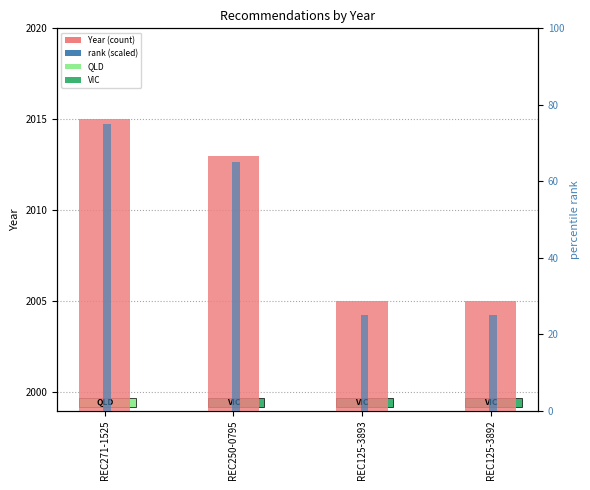

How many Year values are between 2005 and 2015?

4